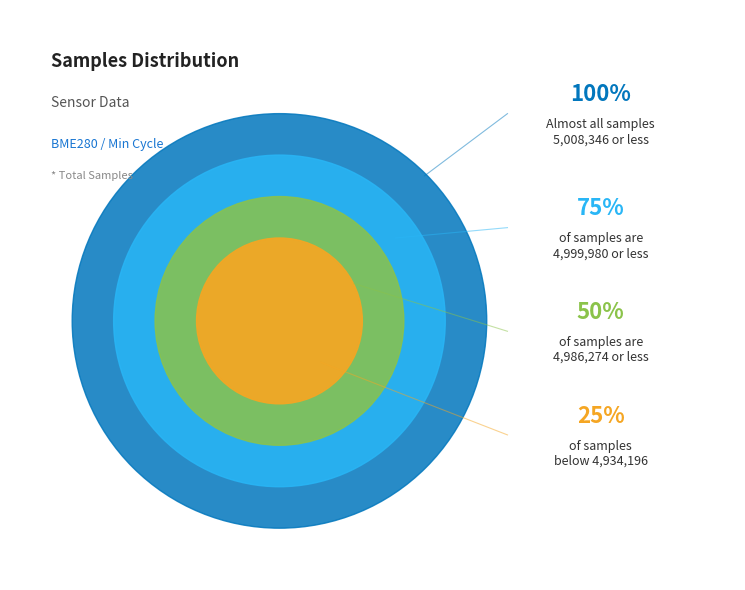

Is 28 the majority of the pie?

No